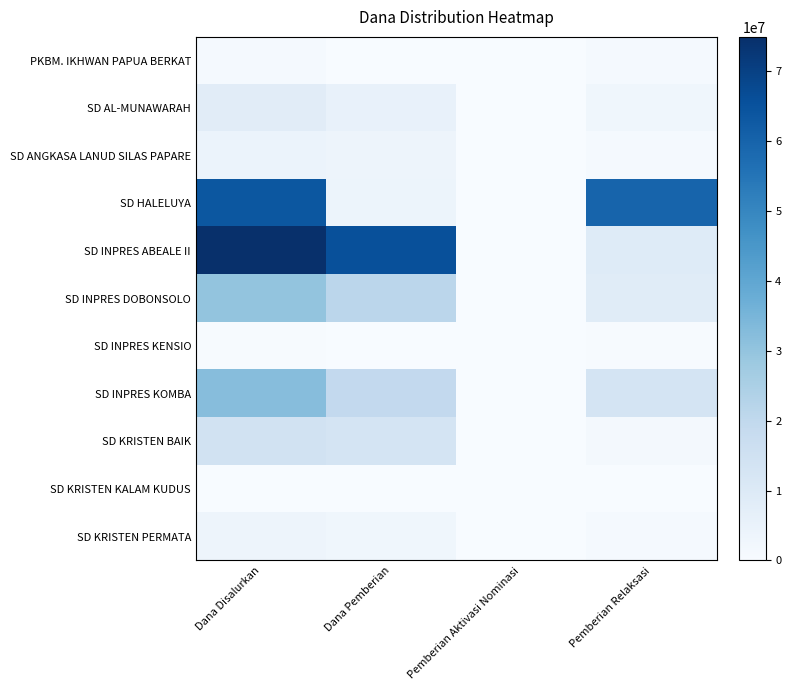

Which series has the largest total across all categories?

SD INPRES ABEALE II